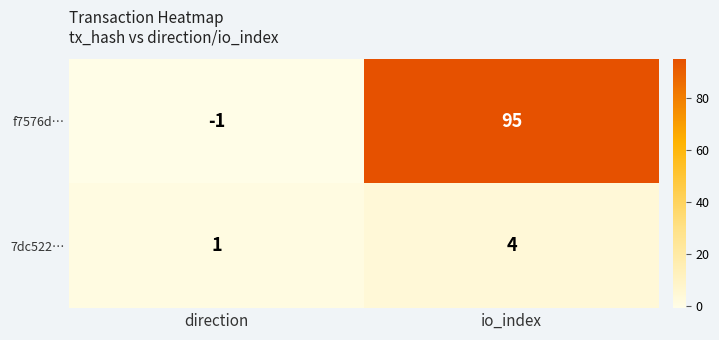

Reading left to right, extract all data points from this chart.

f7576d…: -1	95
7dc522…: 1	4